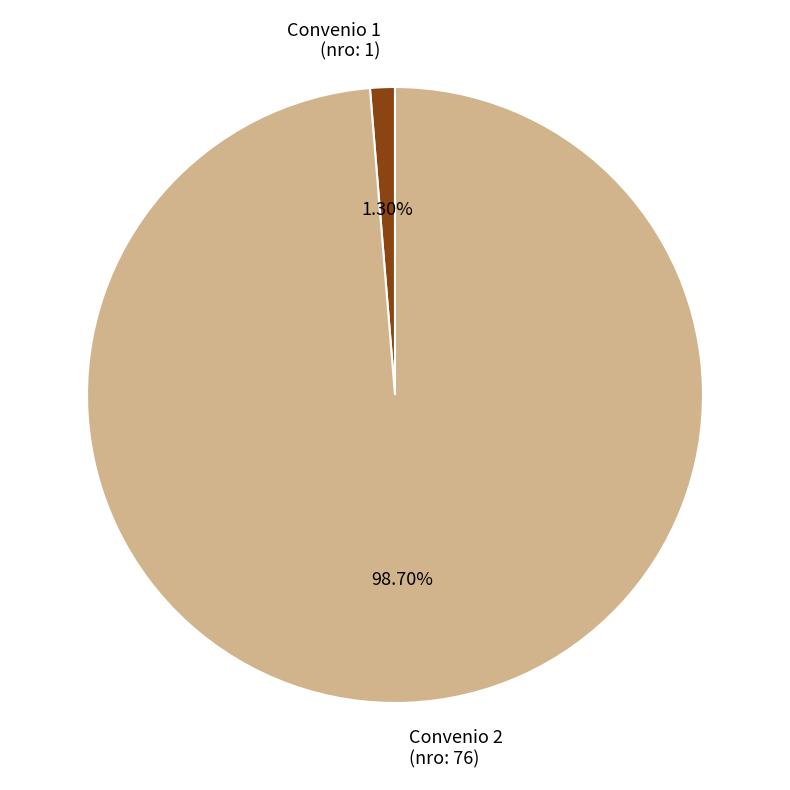

Which slice represents more than half of the pie?

Convenio 2 (nro: 76)